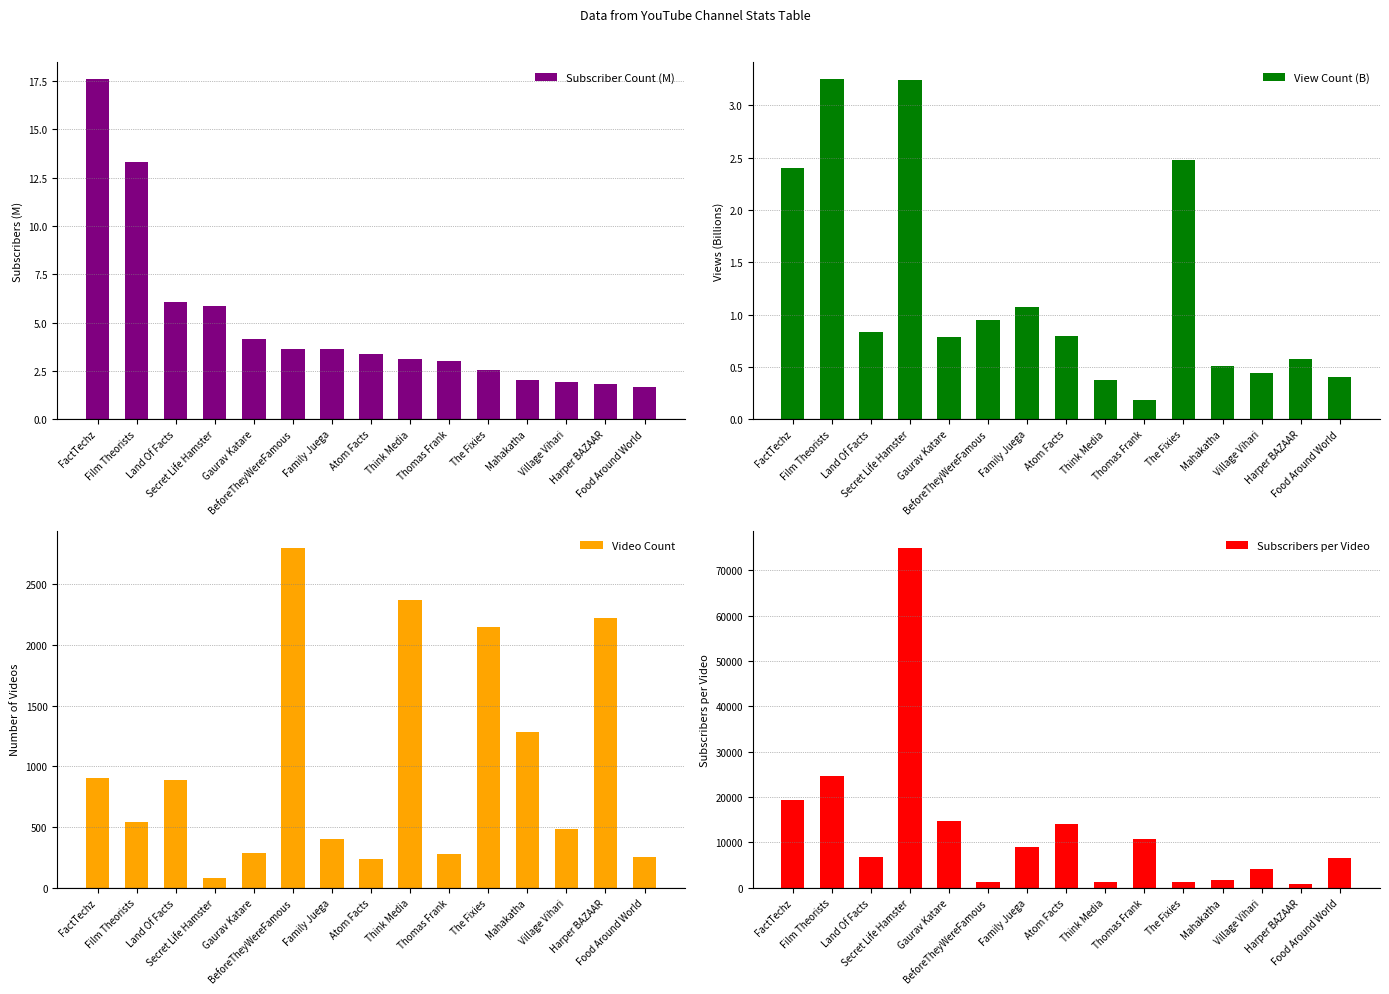

Reading left to right, extract all data points from this chart.

Subscriber Count (M): FactTechz=17.6	Film Theorists=13.3	Land Of Facts=6.0	Secret Life Hamster=5.8	Gaurav Katare=4.1	BeforeTheyWereFamous=3.6	Family Juega=3.6	Atom Facts=3.4	Think Media=3.1	Thomas Frank=3.0	The Fixies=2.5	Mahakatha=2.0	Village Vihari=1.9	Harper BAZAAR=1.8	Food Around World=1.6
View Count (B): FactTechz=2.4	Film Theorists=3.3	Land Of Facts=0.8	Secret Life Hamster=3.2	Gaurav Katare=0.8	BeforeTheyWereFamous=0.9	Family Juega=1.1	Atom Facts=0.8	Think Media=0.4	Thomas Frank=0.2	The Fixies=2.5	Mahakatha=0.5	Village Vihari=0.4	Harper BAZAAR=0.6	Food Around World=0.4
Video Count: FactTechz=906.0	Film Theorists=542.0	Land Of Facts=884.0	Secret Life Hamster=78.0	Gaurav Katare=283.0	BeforeTheyWereFamous=2802.0	Family Juega=402.0	Atom Facts=237.0	Think Media=2372.0	Thomas Frank=281.0	The Fixies=2151.0	Mahakatha=1285.0	Village Vihari=485.0	Harper BAZAAR=2223.0	Food Around World=250.0
Subscribers per Video: FactTechz=19426.0	Film Theorists=24538.7	Land Of Facts=6843.9	Secret Life Hamster=75000.0	Gaurav Katare=14629.0	BeforeTheyWereFamous=1302.6	Family Juega=9029.9	Atom Facts=14135.0	Think Media=1319.6	Thomas Frank=10676.2	The Fixies=1180.8	Mahakatha=1595.3	Village Vihari=4000.0	Harper BAZAAR=809.7	Food Around World=6560.0